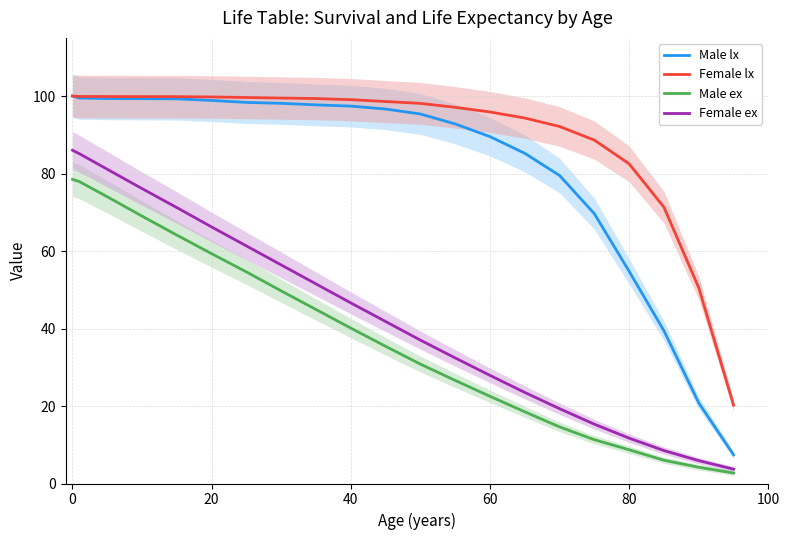

True or false: Male lx has more than 2 points higher than both neighbors.

False